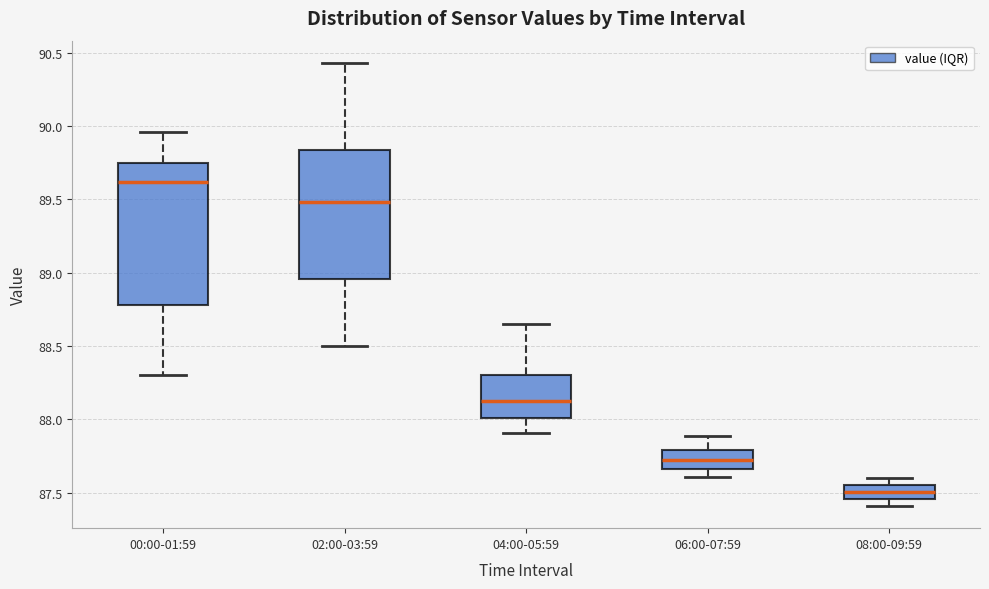

Reading left to right, read every box against the y-axis: the position of its median line, the range the box covers, and the ends of its whiskers. The values are not printed on the chart, so give them approximately, as read against the axis.

00:00-01:59: median 89.60, box 88.80 to 89.75, whiskers 88.30 to 89.95
02:00-03:59: median 89.50, box 88.95 to 89.85, whiskers 88.50 to 90.45
04:00-05:59: median 88.15, box 88.00 to 88.30, whiskers 87.90 to 88.65
06:00-07:59: median 87.75, box 87.65 to 87.80, whiskers 87.60 to 87.90
08:00-09:59: median 87.50, box 87.45 to 87.55, whiskers 87.40 to 87.60